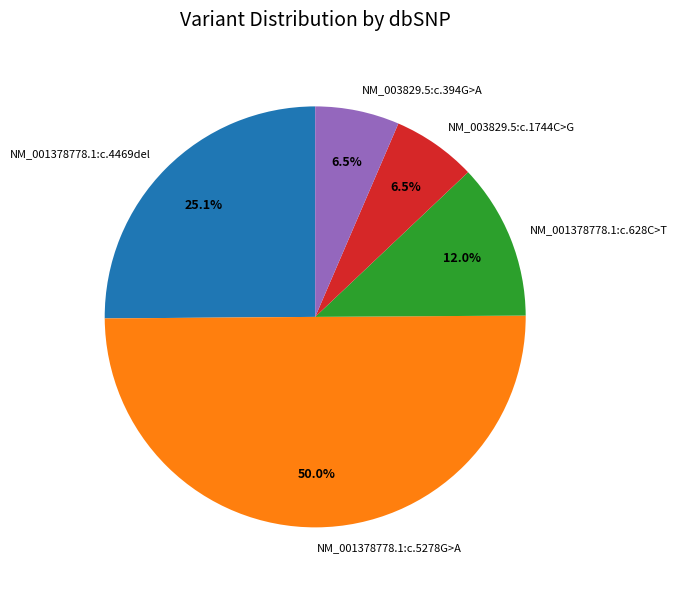

To the nearest percent, what is the combined percentage of NM_003829.5:c.1744C>G and NM_001378778.1:c.5278G>A?

56%